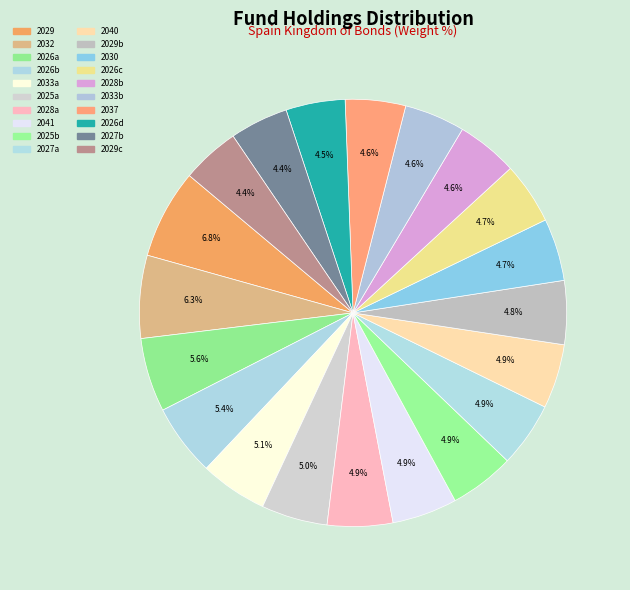

To the nearest percent, what is the average slice percentage?

5%